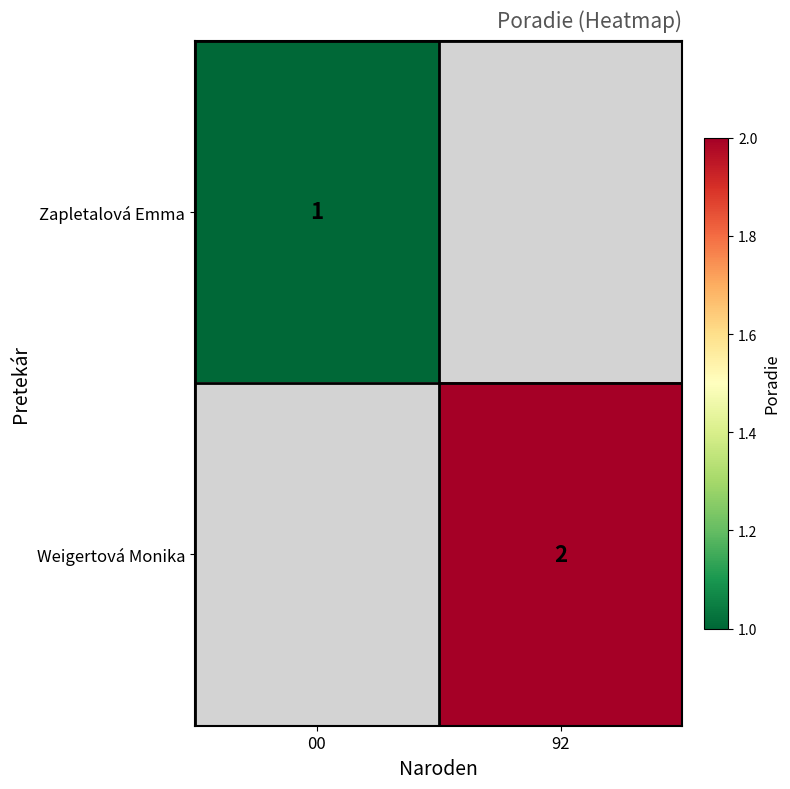

The value of Weigertová Monika at 92 is 2. True or false?

True